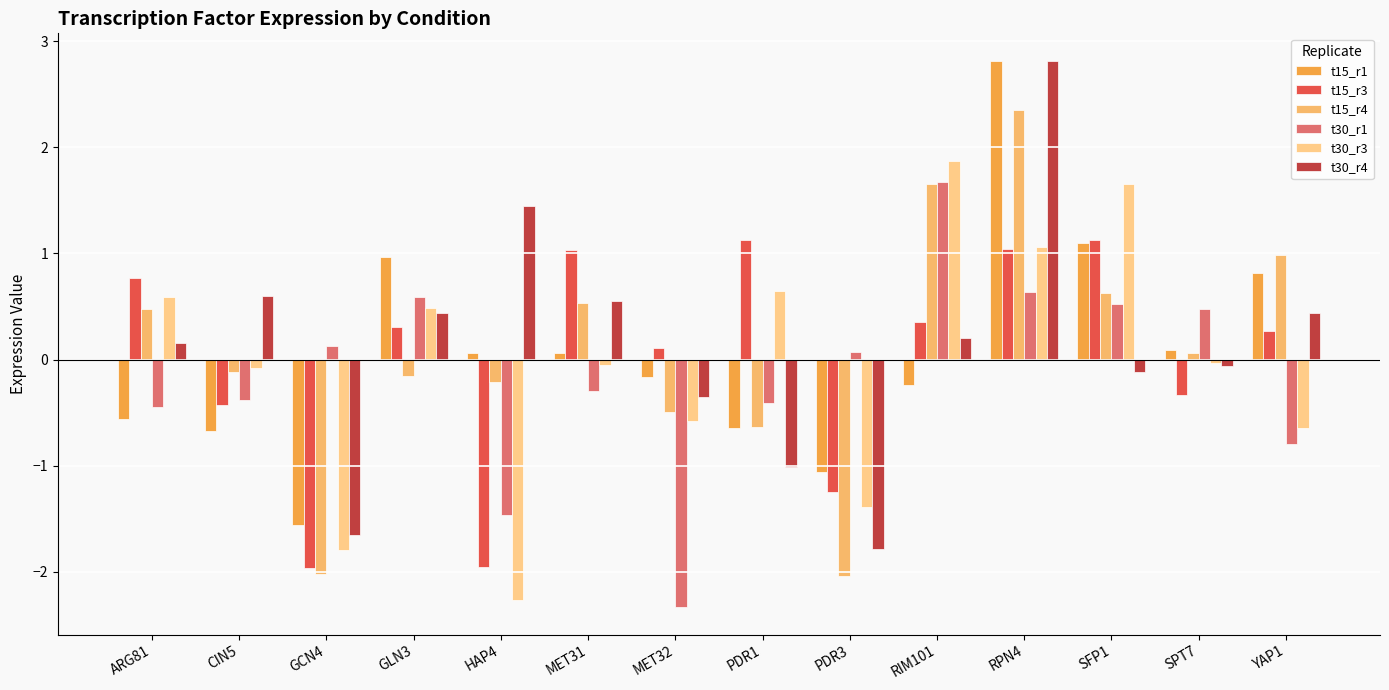

How many bars are there in total?

84